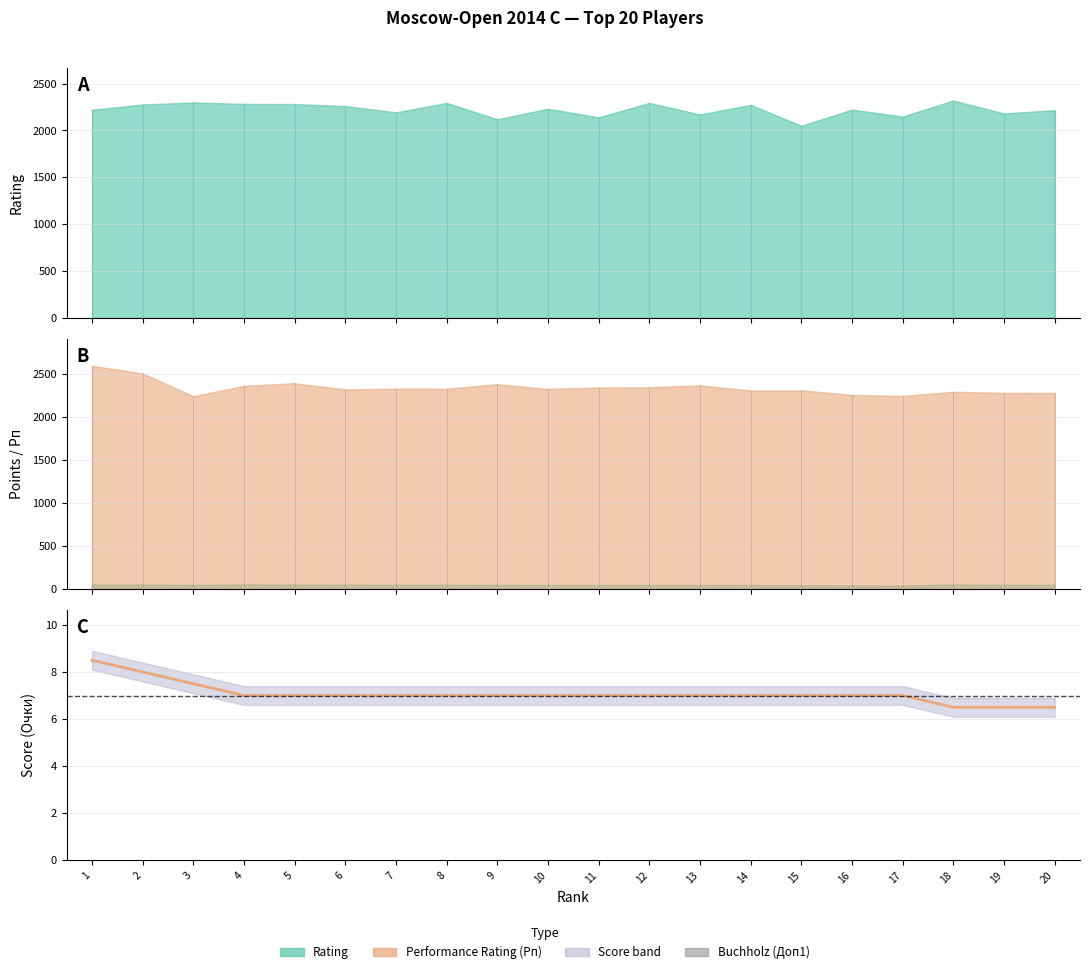

What is the smallest value displayed?

6.5